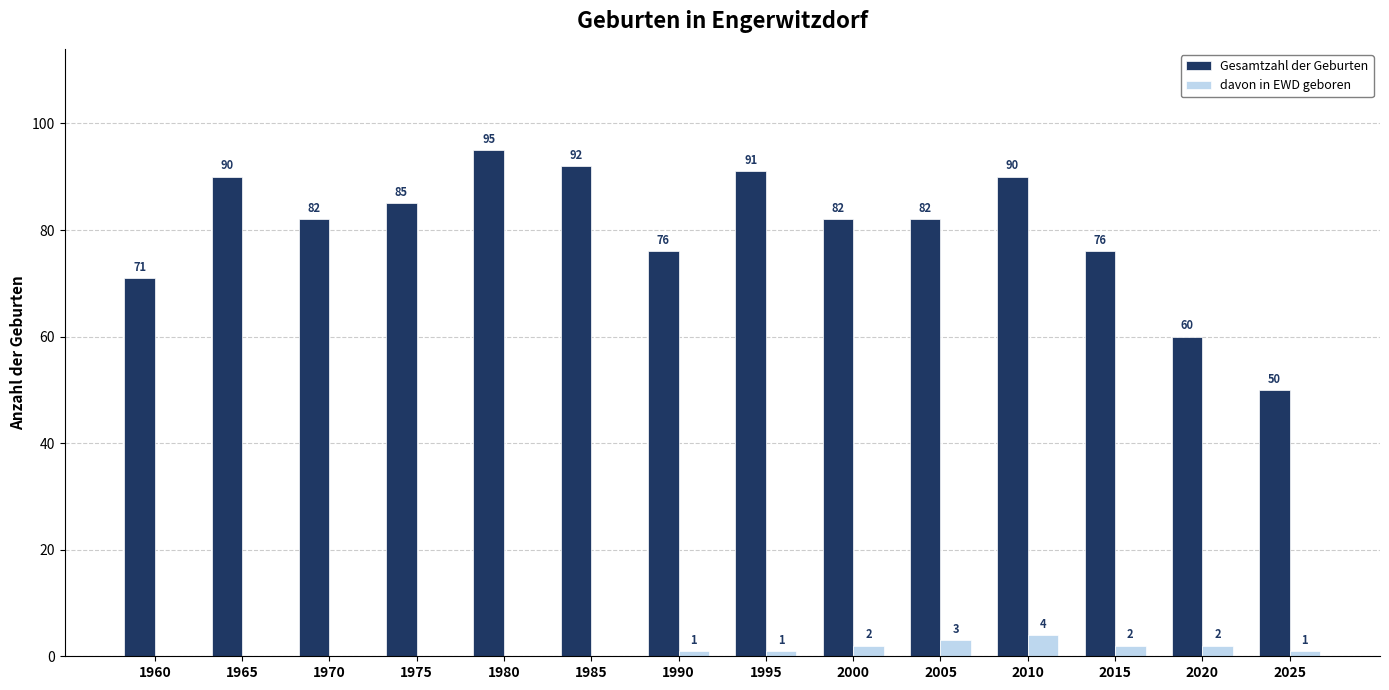

At which category is the sum across all series the highest?

1980